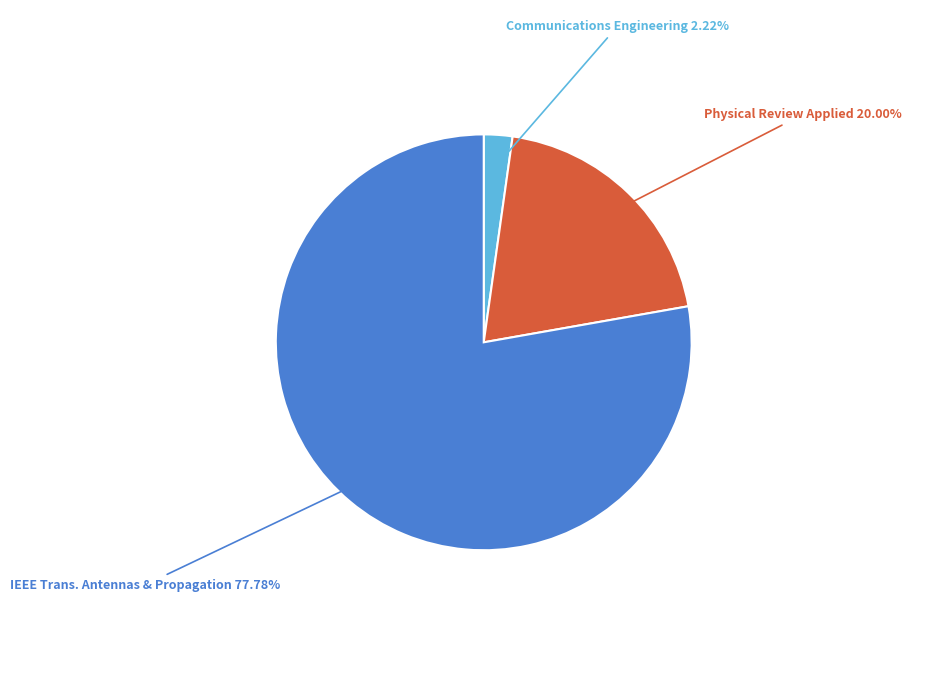

To the nearest percent, what is the average slice percentage?

33%